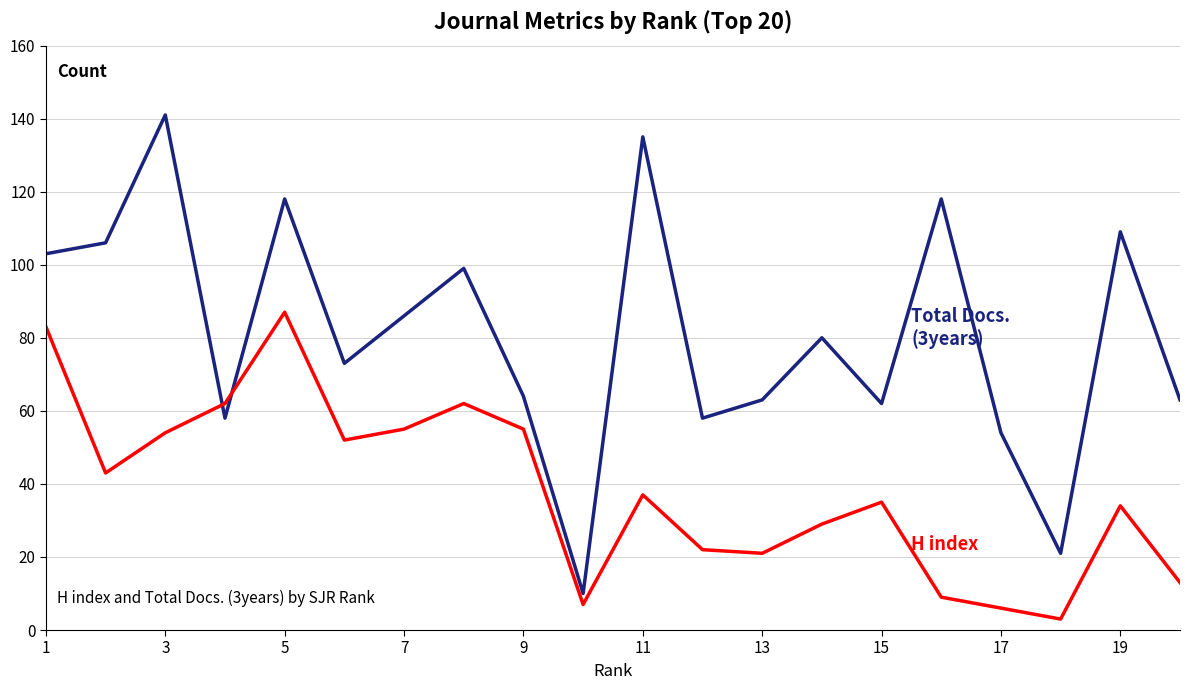

What is the maximum value shown in the chart?

141